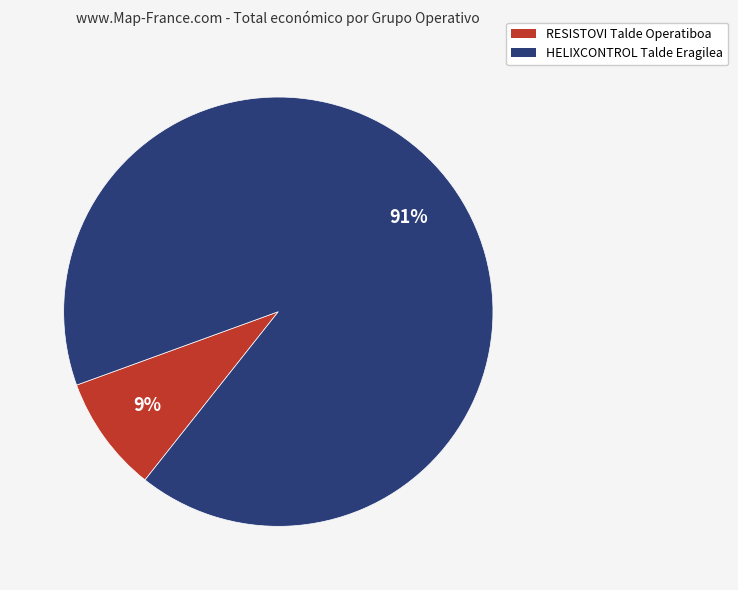

Which slice is the largest?

HELIXCONTROL Talde Eragilea